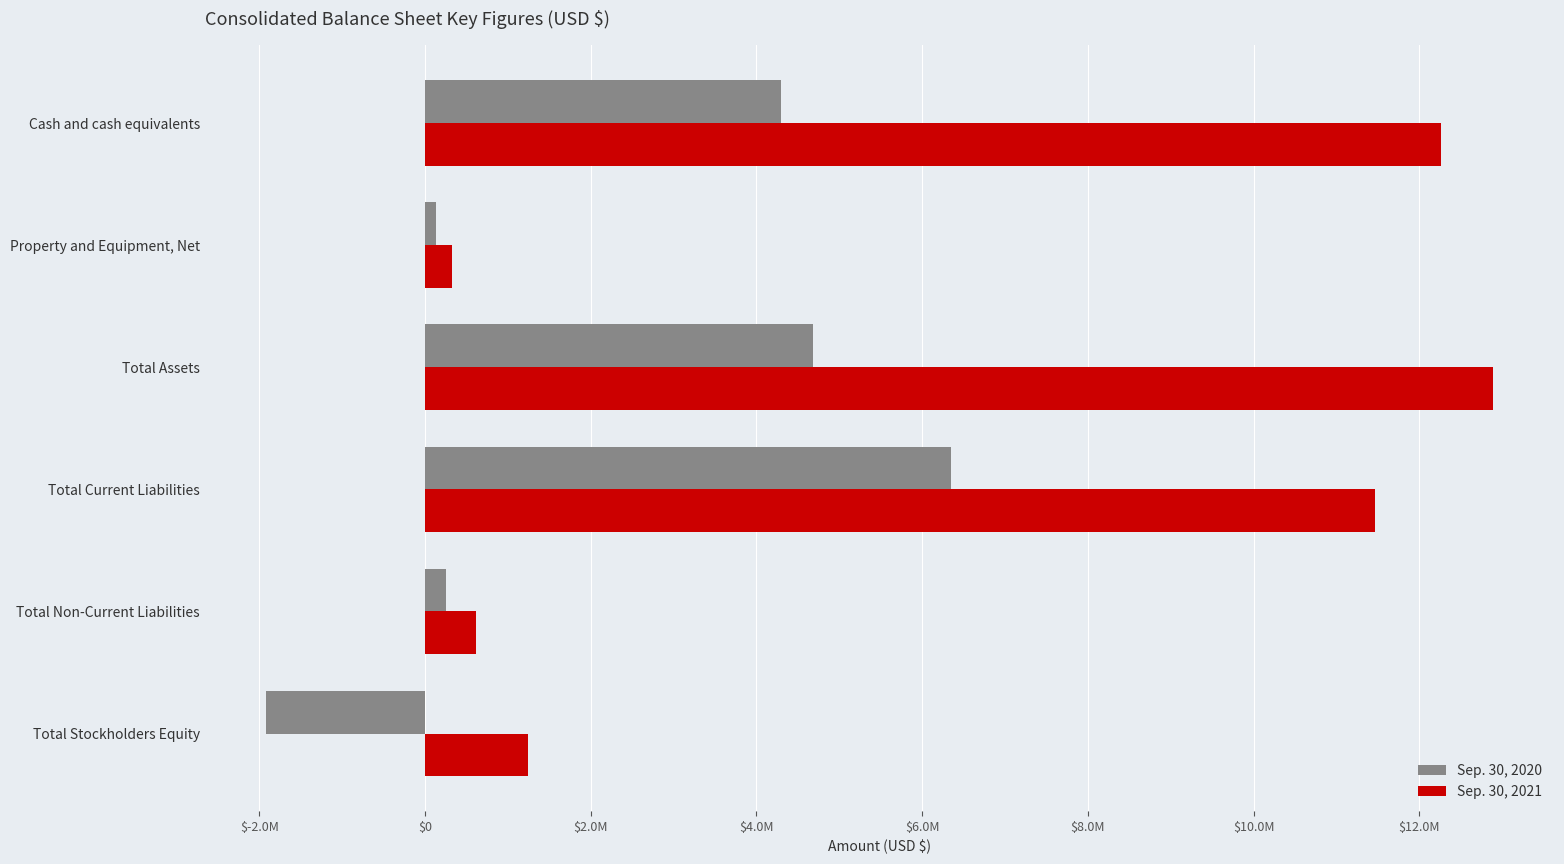

What are all the series names shown in the legend?

Sep. 30, 2020, Sep. 30, 2021